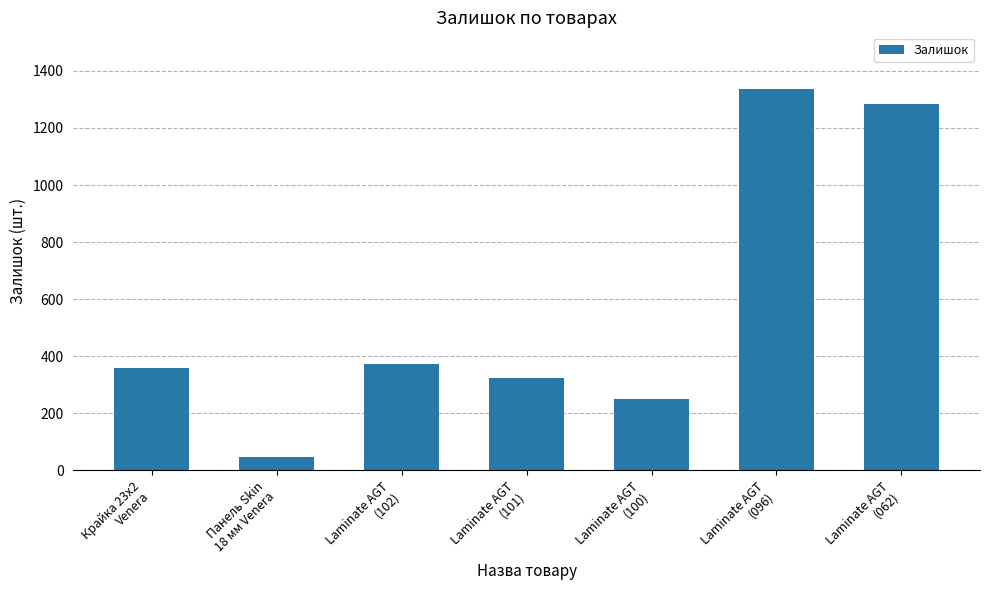

What is the difference between the second highest and minimum values?

1239